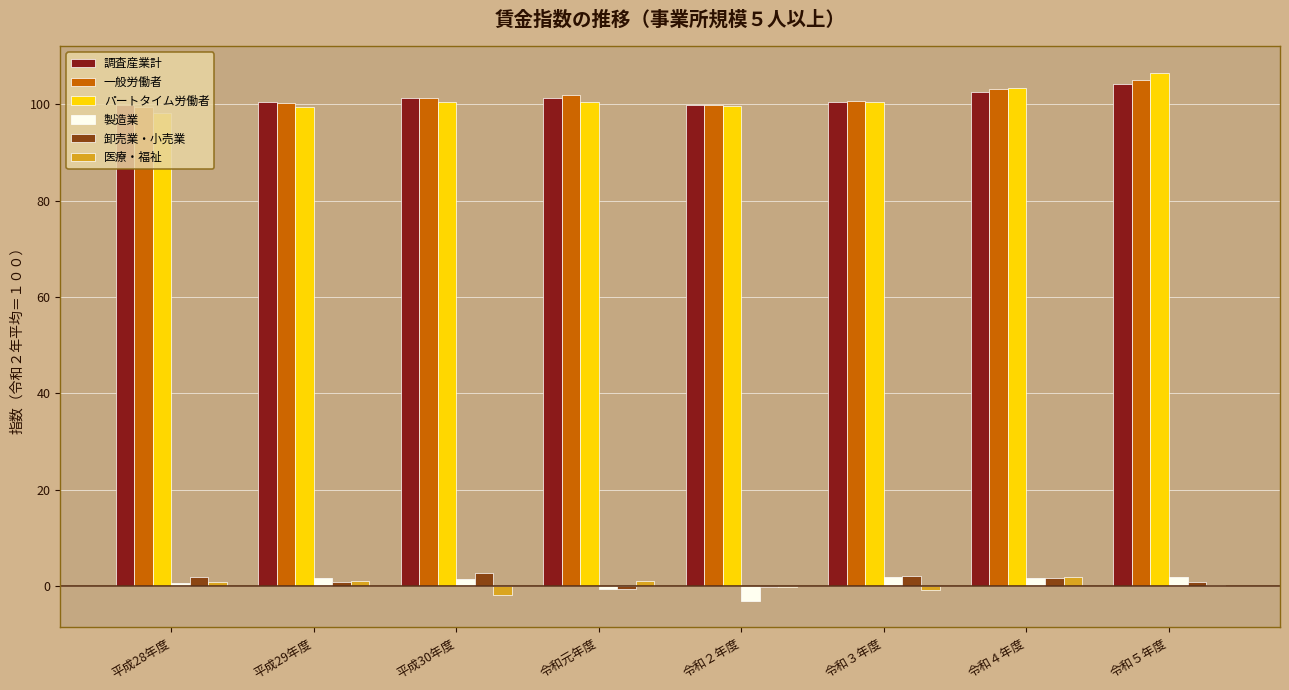

The 卸売業・小売業 series shows 1.8 at 平成28年度. True or false?

True